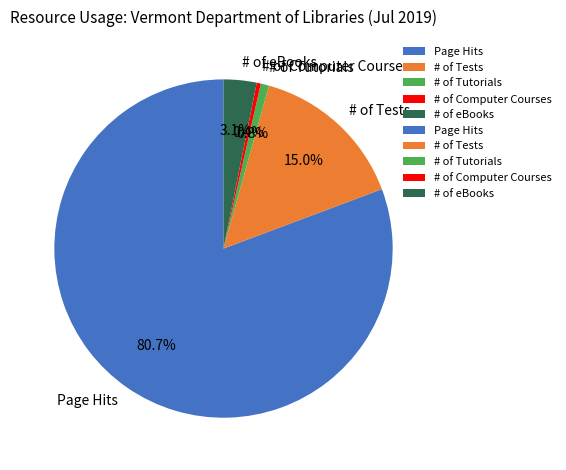

Count the number of slices in the pie.

5